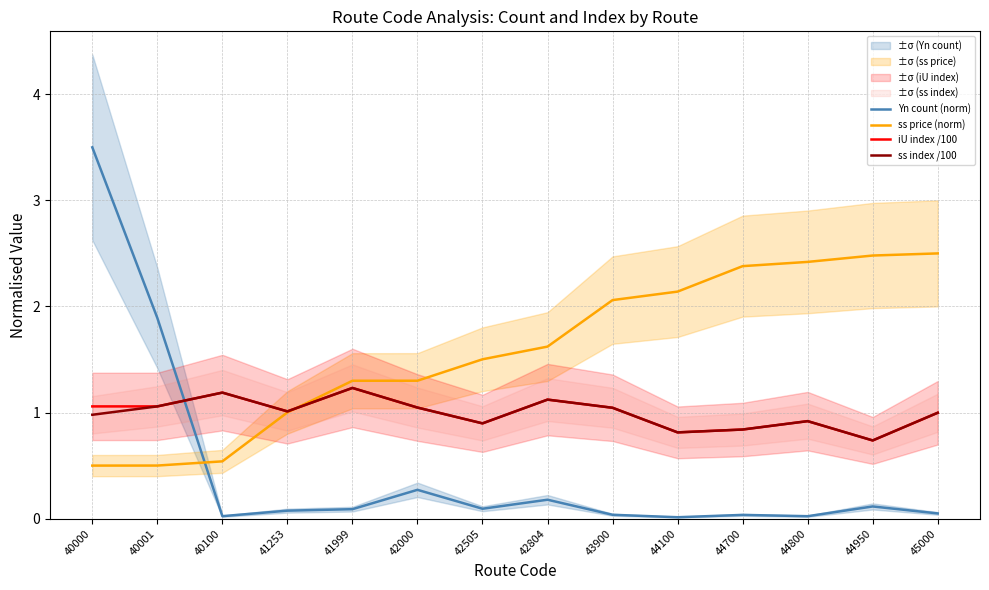

What value does the iU index /100 series have at 40000?

1.1